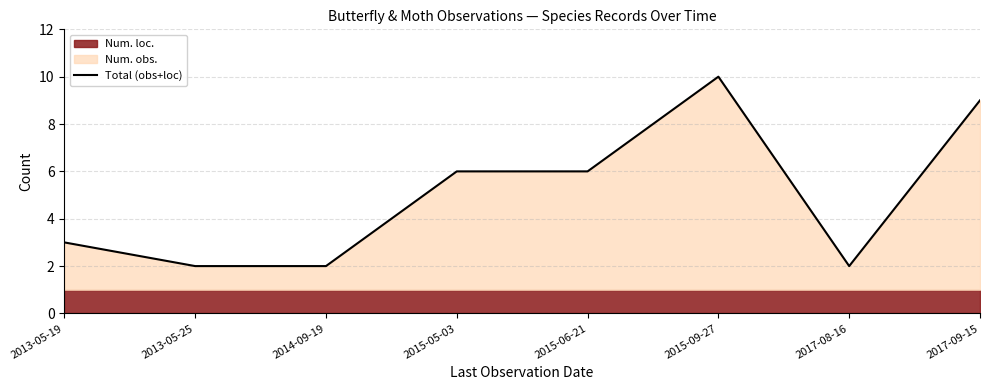

How many interior local valleys (lower than both neighbors) does the data have?

1